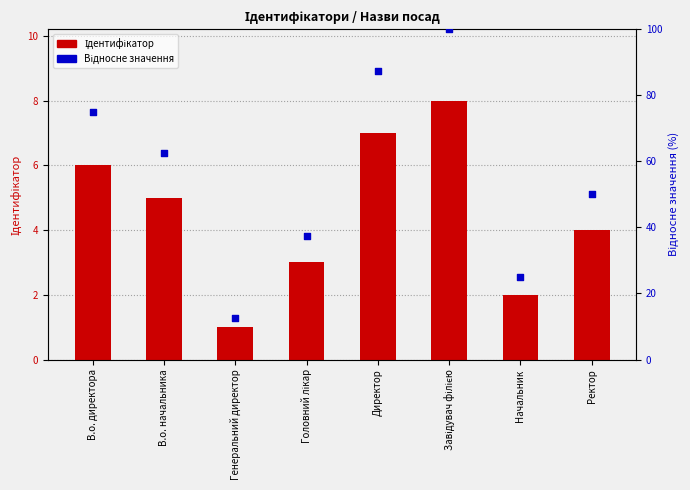

What is the total value across all series at Директор?

94.5